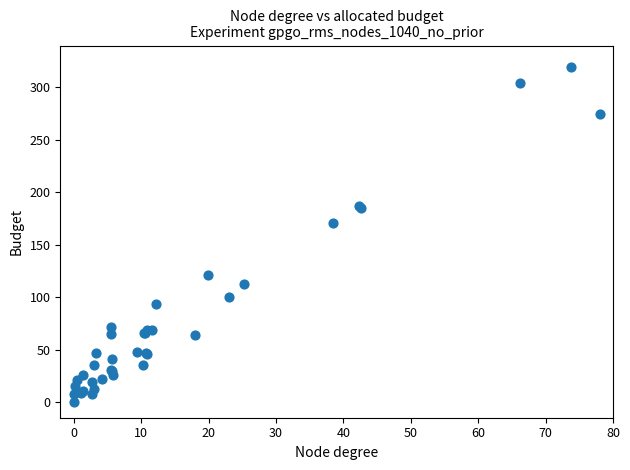

What Y value in the scatter plot is closest to 160?

170.7